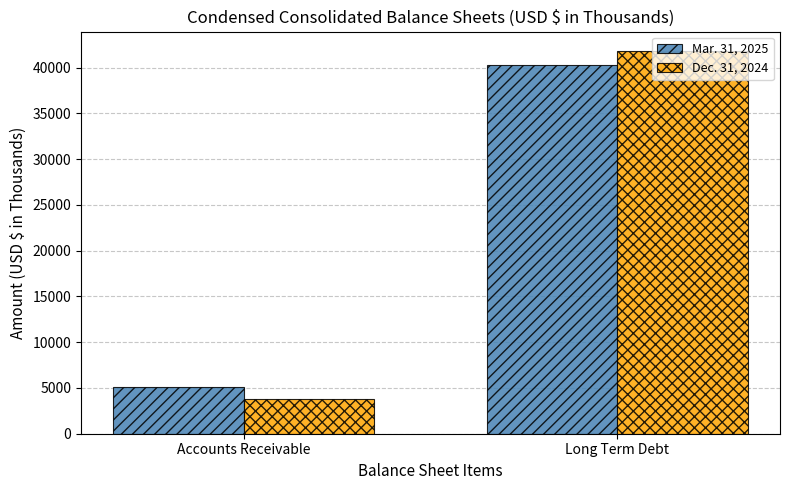

At which category does the chart reach its peak across all series?

Long Term Debt